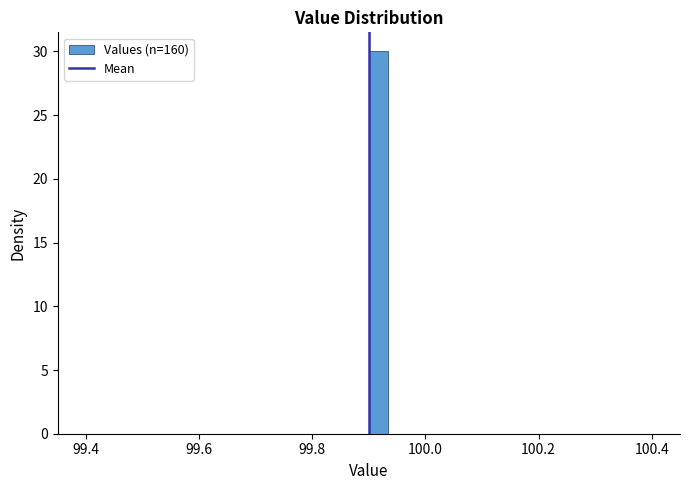

Around what value on the x-axis is the tallest bar? Give the approximate position of its centre, as read against the axis.

99.92